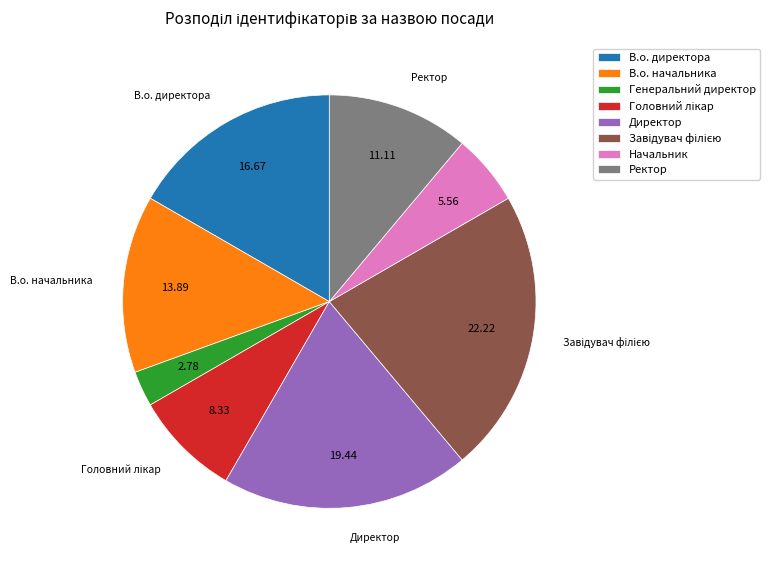

Which slice is the smallest?

Генеральний директор